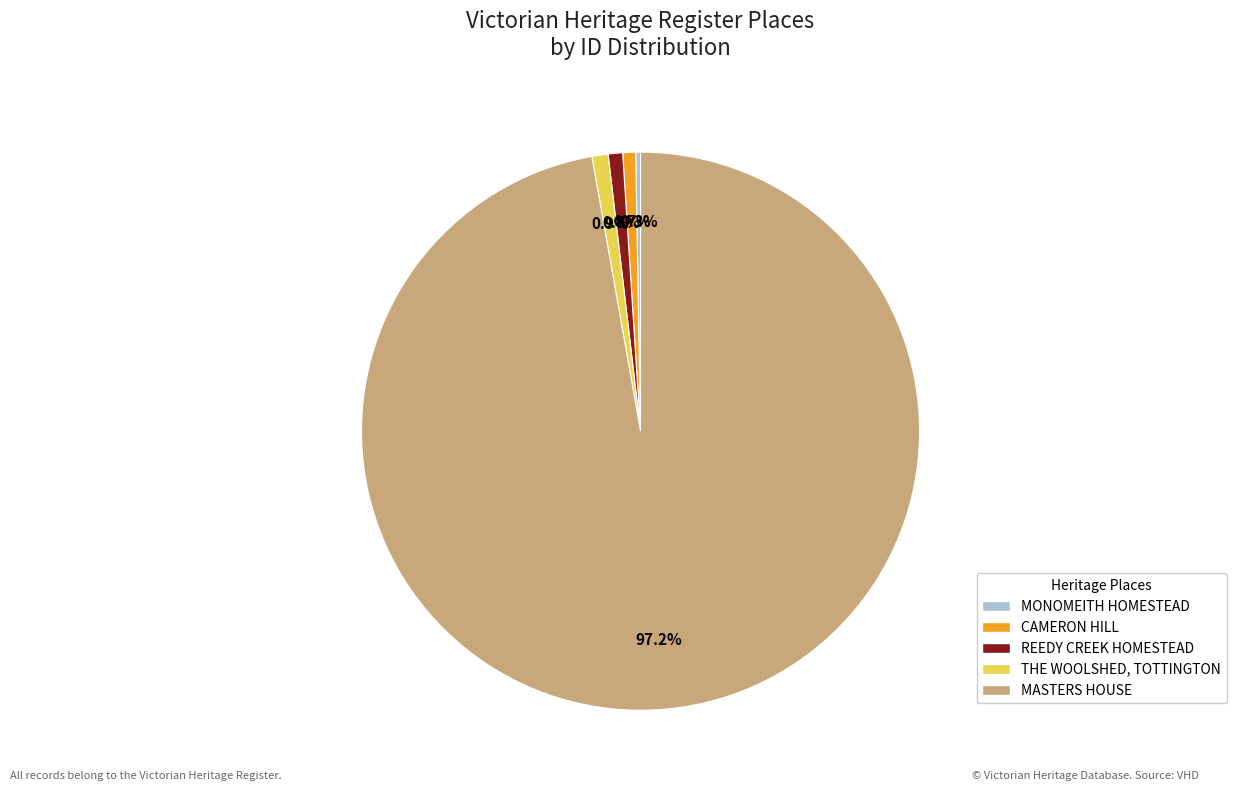

Does any single category account for the majority?

Yes